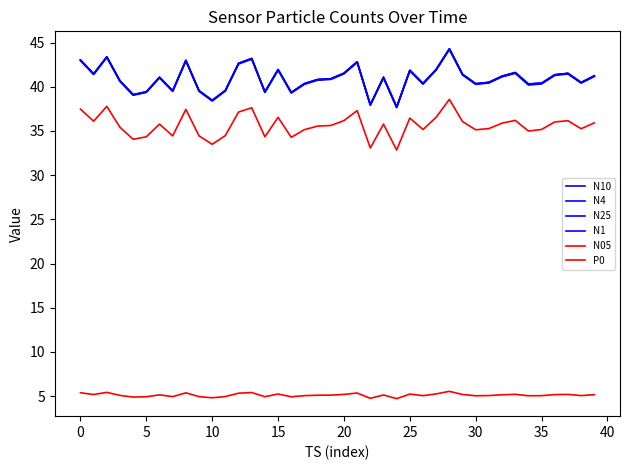

True or false: P0 and N4 cross at least once.

False